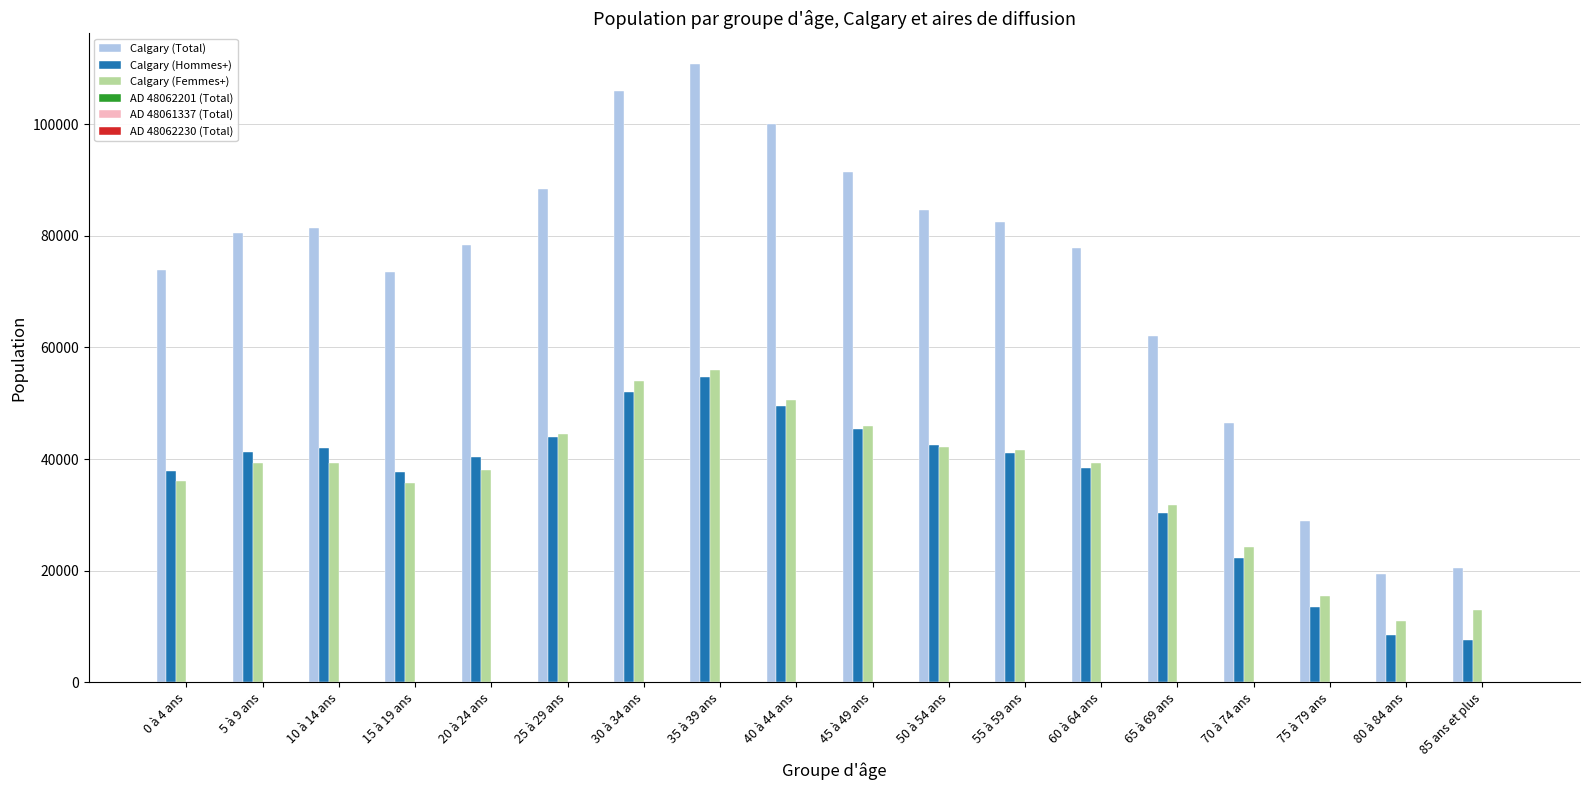

At which label does Calgary (Hommes+) first exceed 41000?

5 à 9 ans